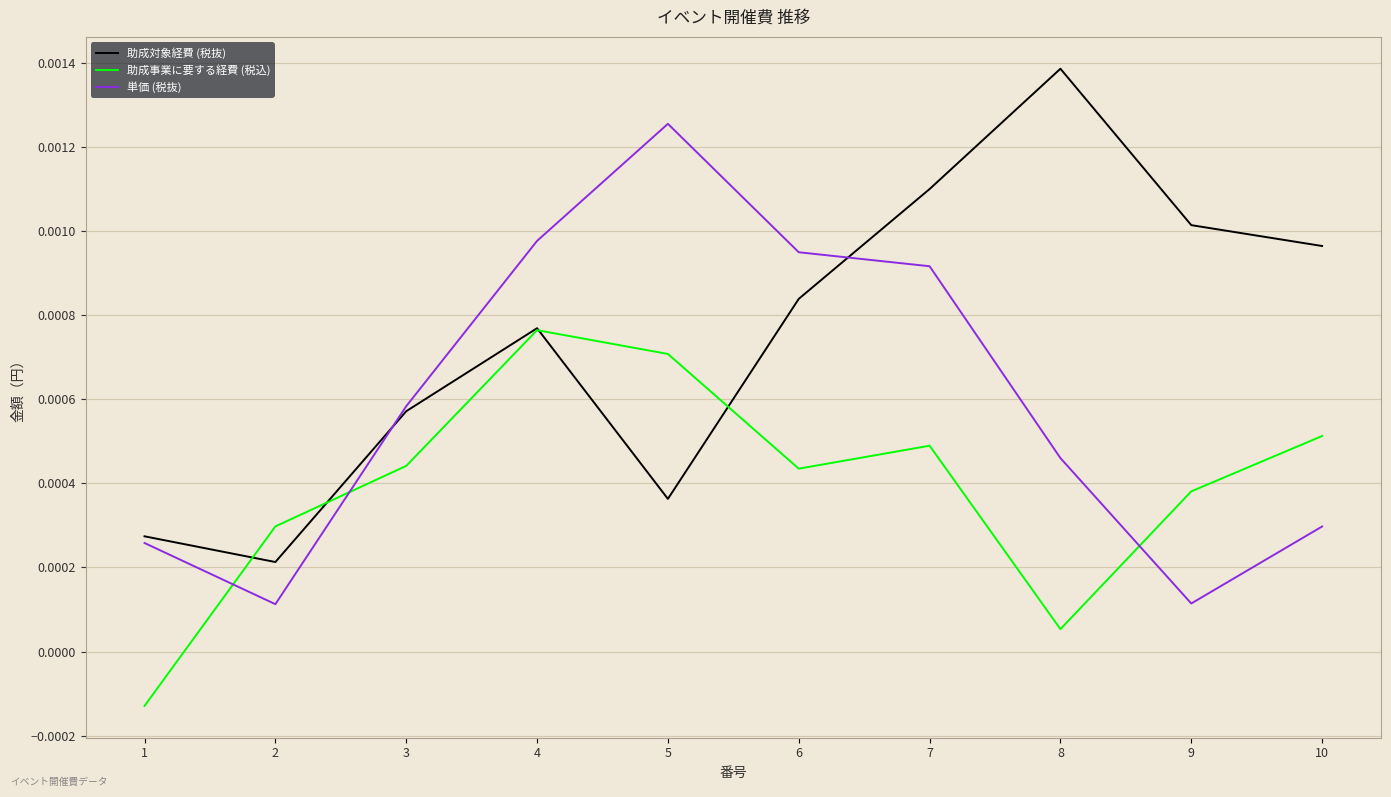

True or false: 助成対象経費 (税抜) and 助成事業に要する経費 (税込) cross at least once.

True